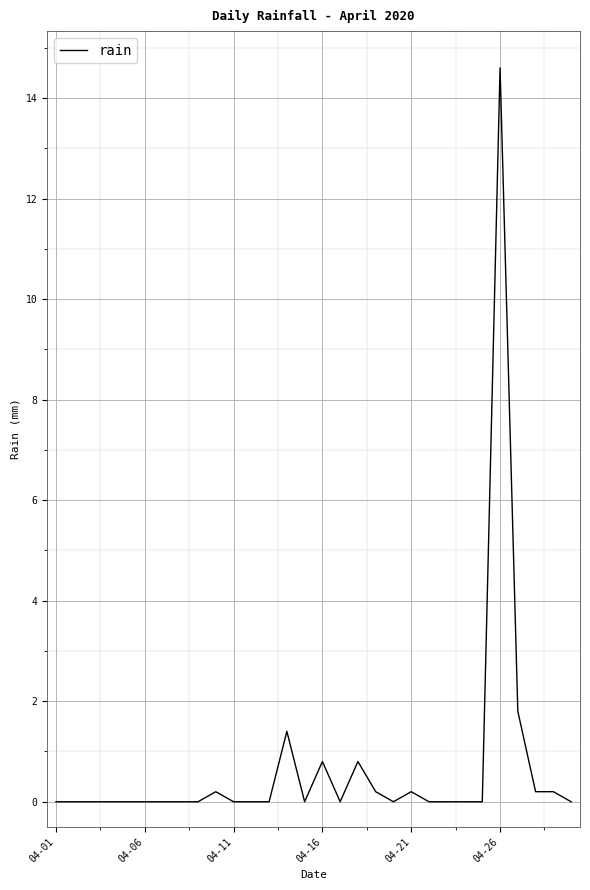

What is the difference between the maximum and minimum values?

14.6